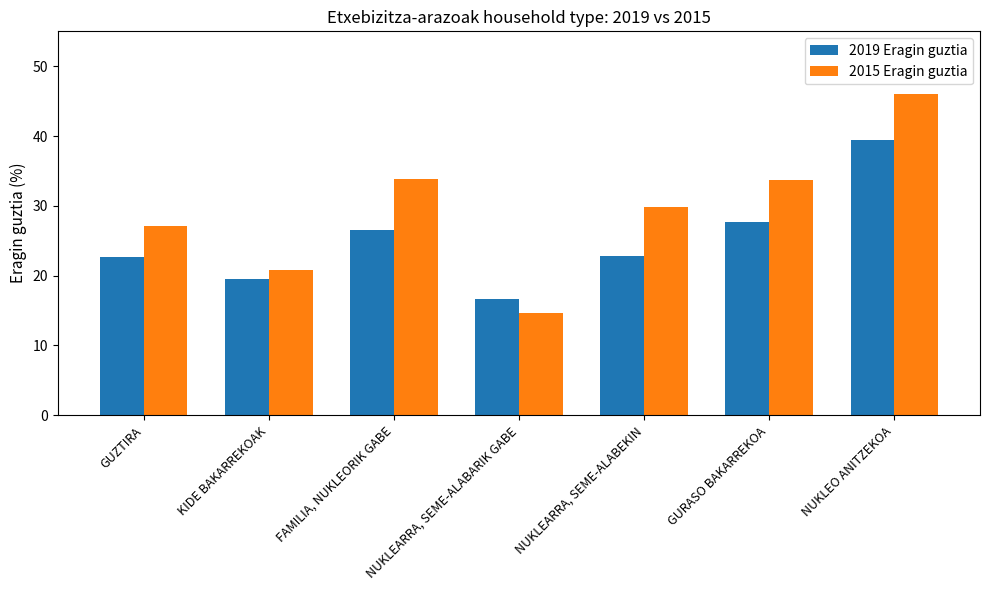

True or false: 2019 Eragin guztia has a value of 10.8 at NUKLEARRA, SEME-ALABEKIN.

False